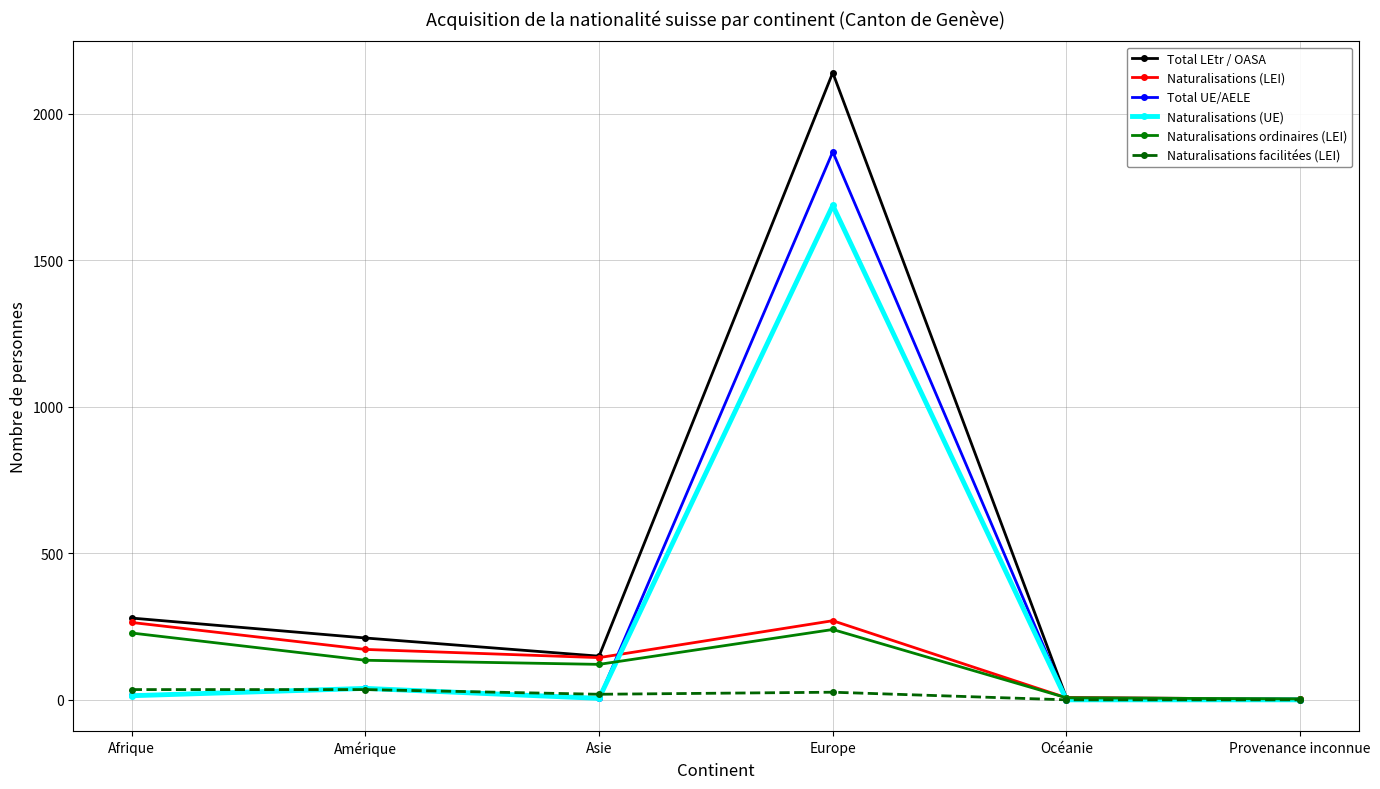

At which category does Total UE/AELE reach its first local valley?

Asie